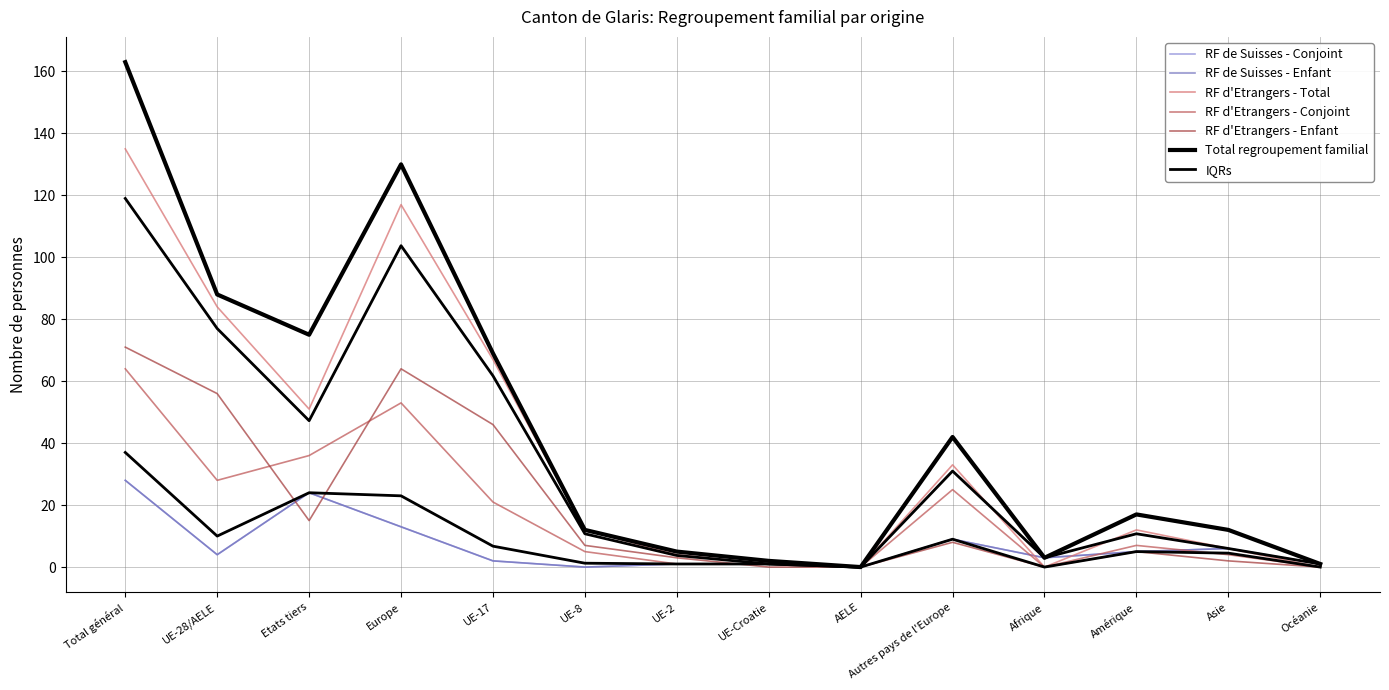

Which series changed the most between UE-Croatie and Afrique?

RF de Suisses - Conjoint